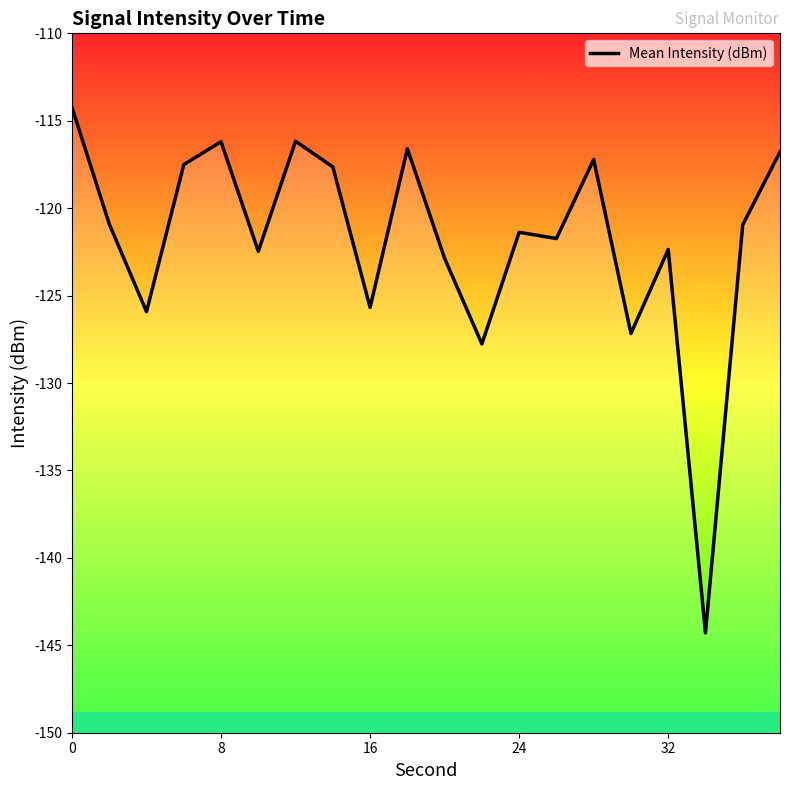

What is the average value?

-121.8